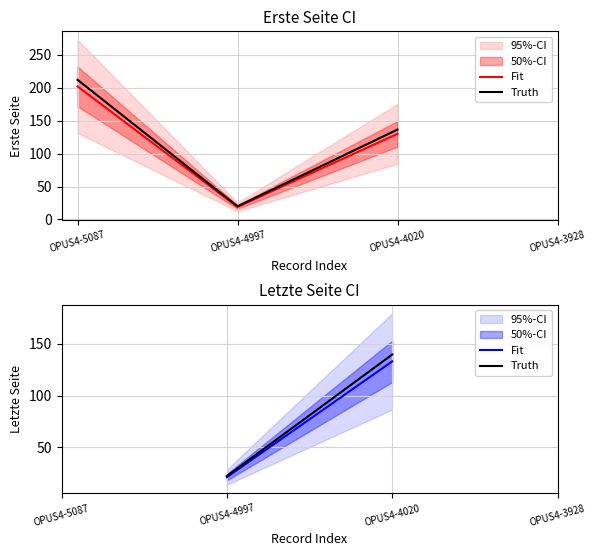

True or false: Truth and Fit intersect in this chart.

False